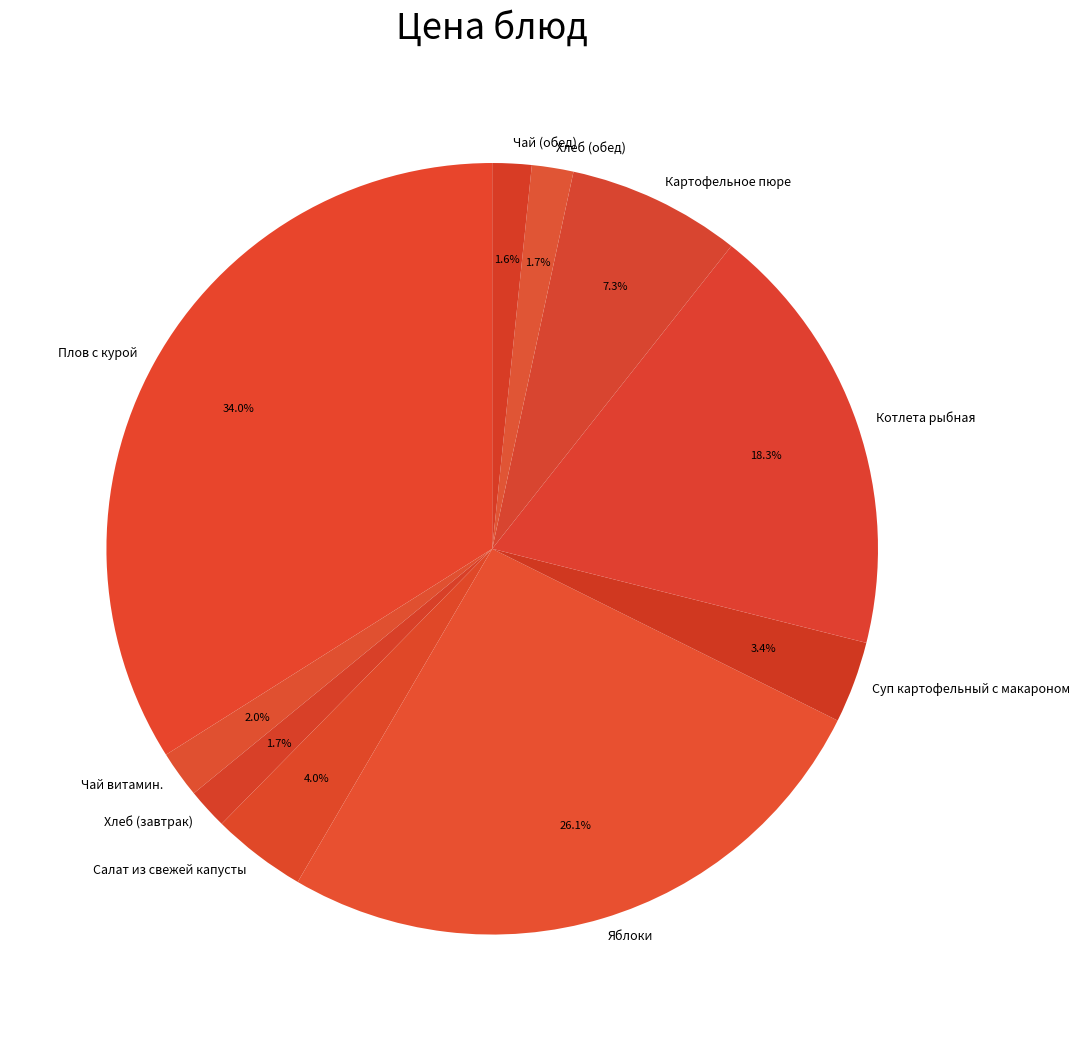

How many slices are in this pie chart?

10